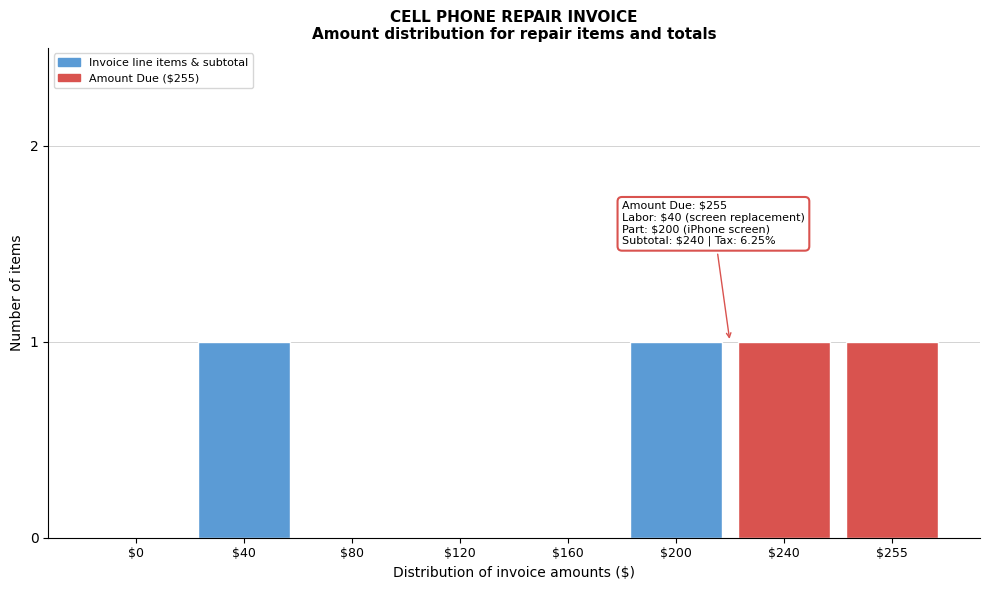

What is the sum of all values?

4